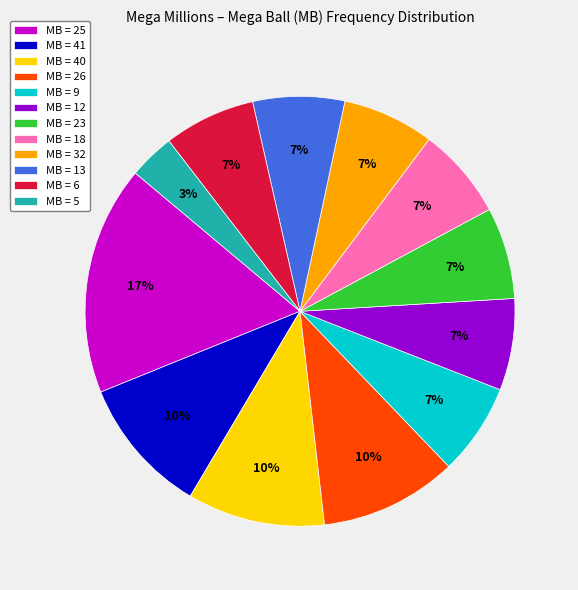

Approximately how many times larger is the value at MB = 18 compared to MB = 26?

0.7